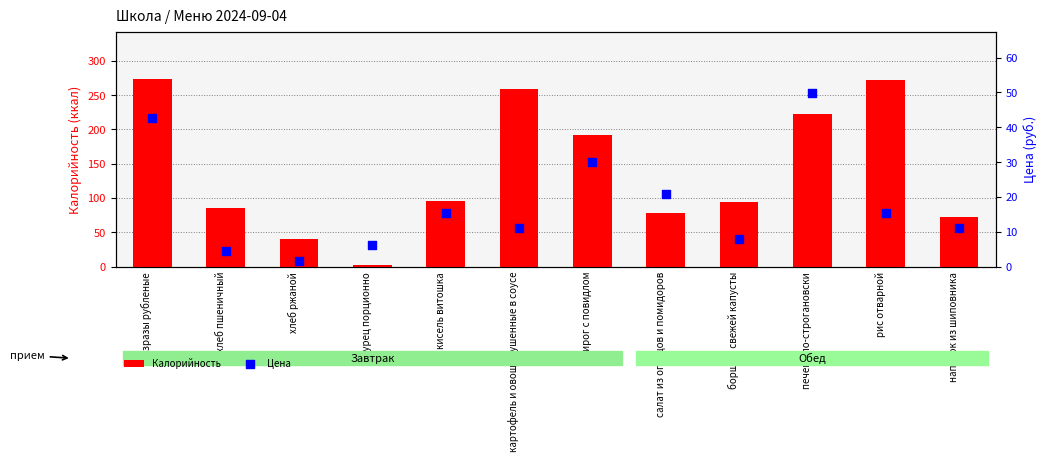

Which series has the largest total across all categories?

Калорийность